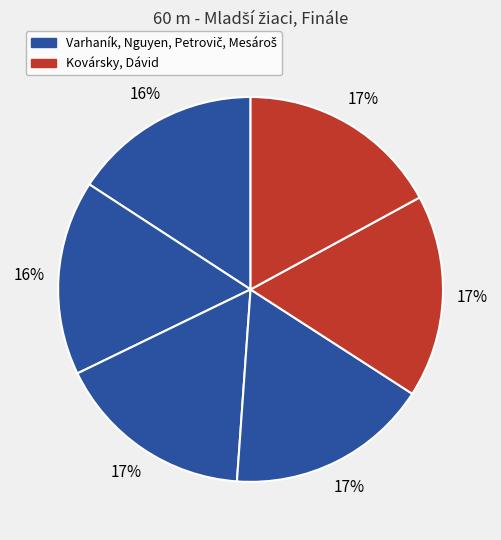

How many slices are in this pie chart?

6